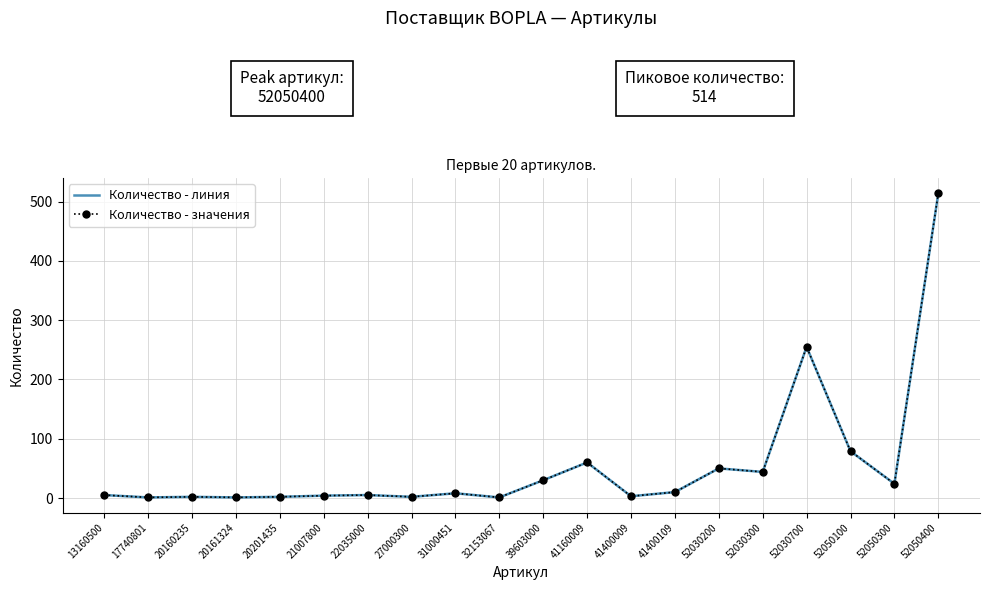

True or false: Количество - линия and Количество - значения intersect in this chart.

False